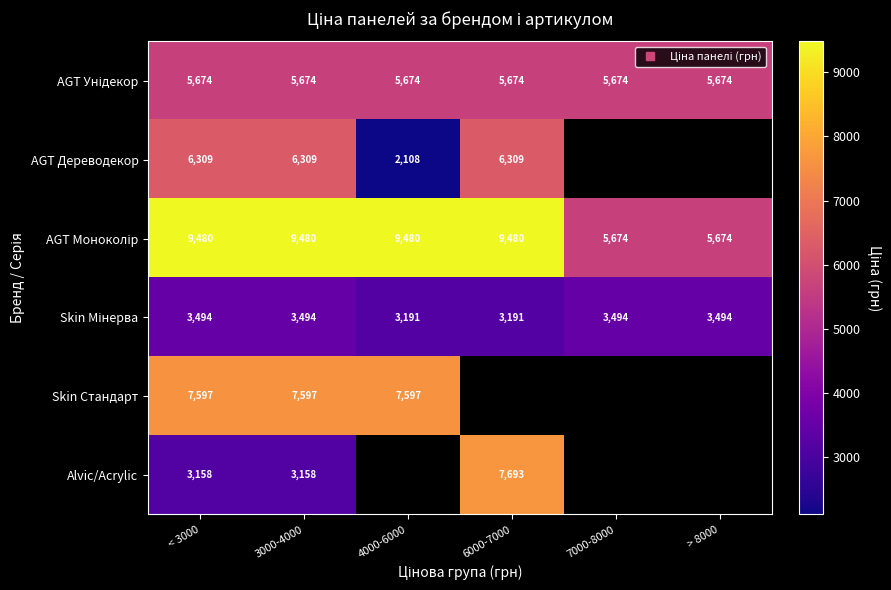

Which series has the largest range (max minus min)?

Alvic/Acrylic